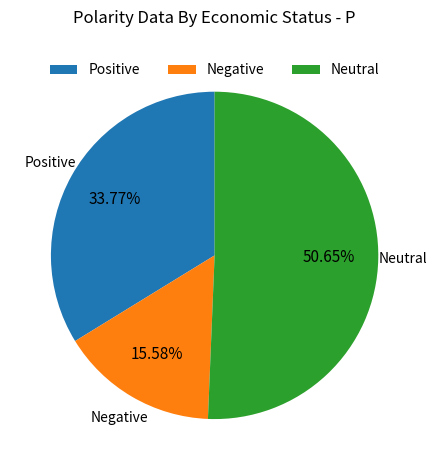

Which category accounts for the majority?

Neutral